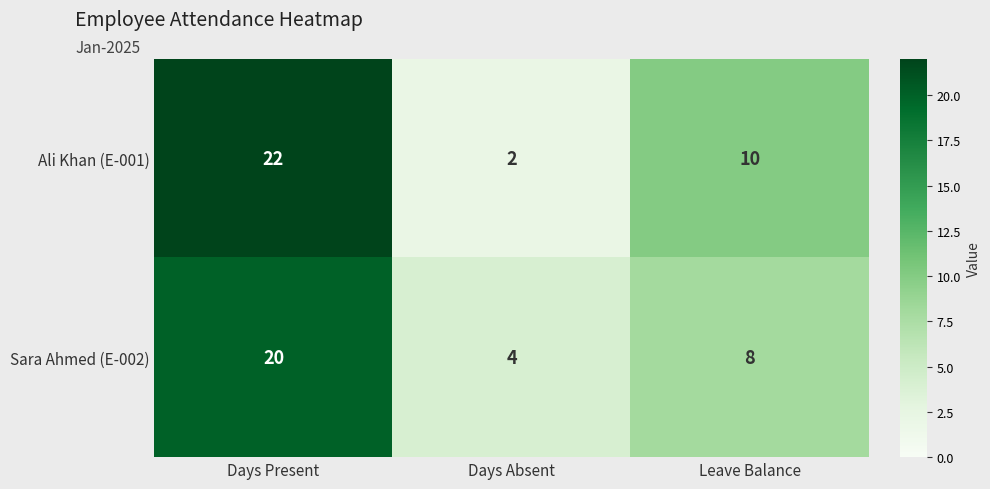

The Ali Khan (E-001) series shows 22 at Days Present. True or false?

True